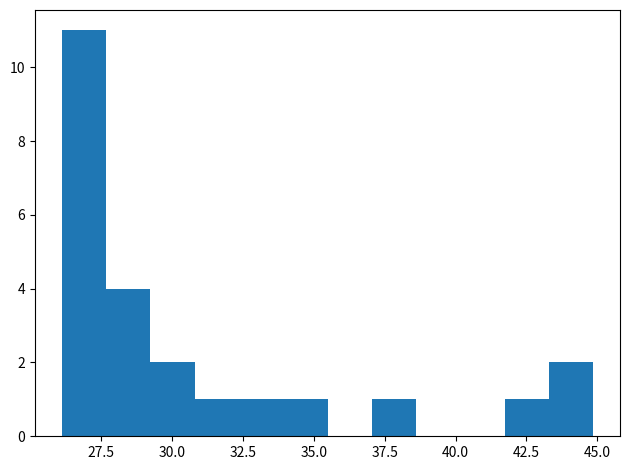

Read against the x-axis, roughly where is the centre of the tallest bar?

27.0